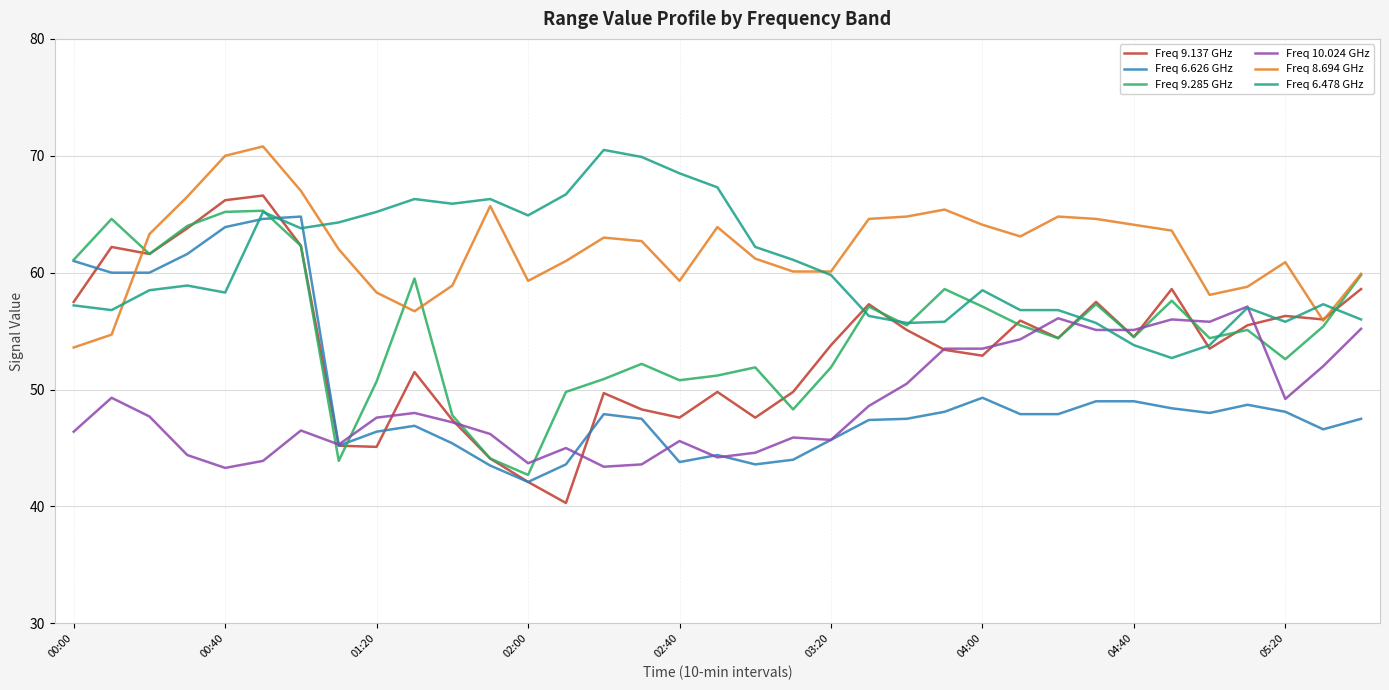

What is the highest value of the Freq 9.285 GHz series?

65.3